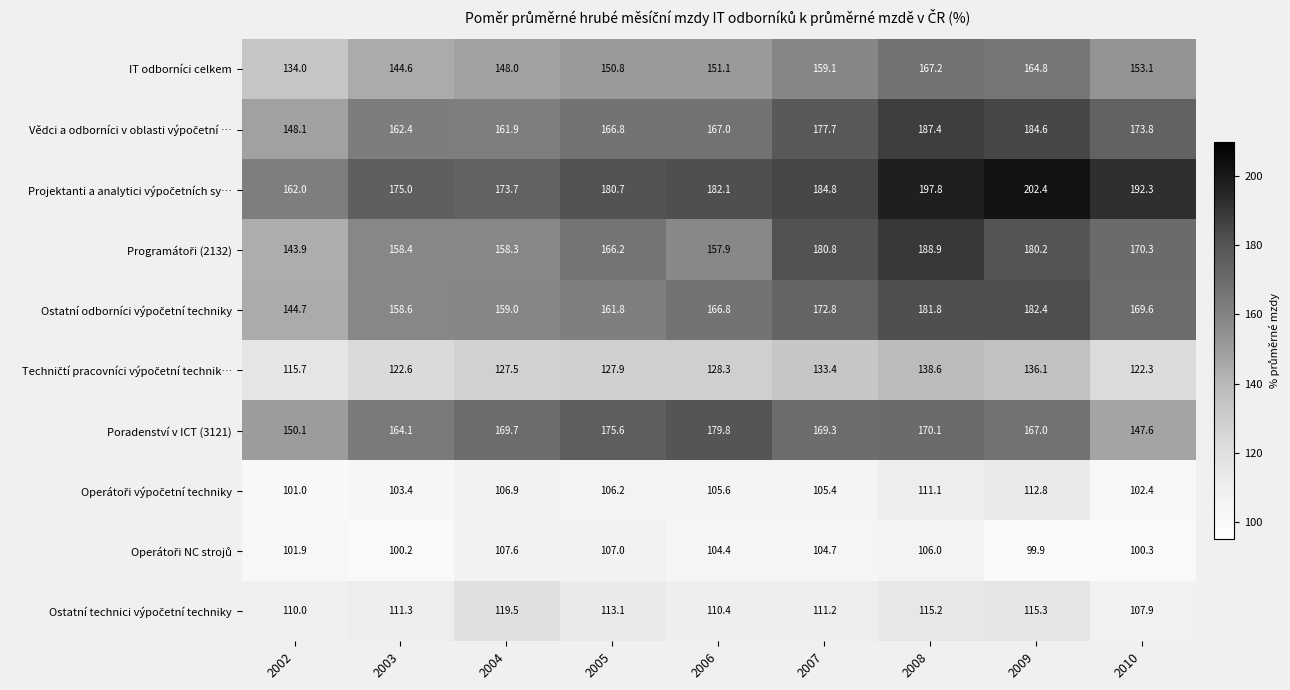

What is the total value across all series at 2010?

1439.6